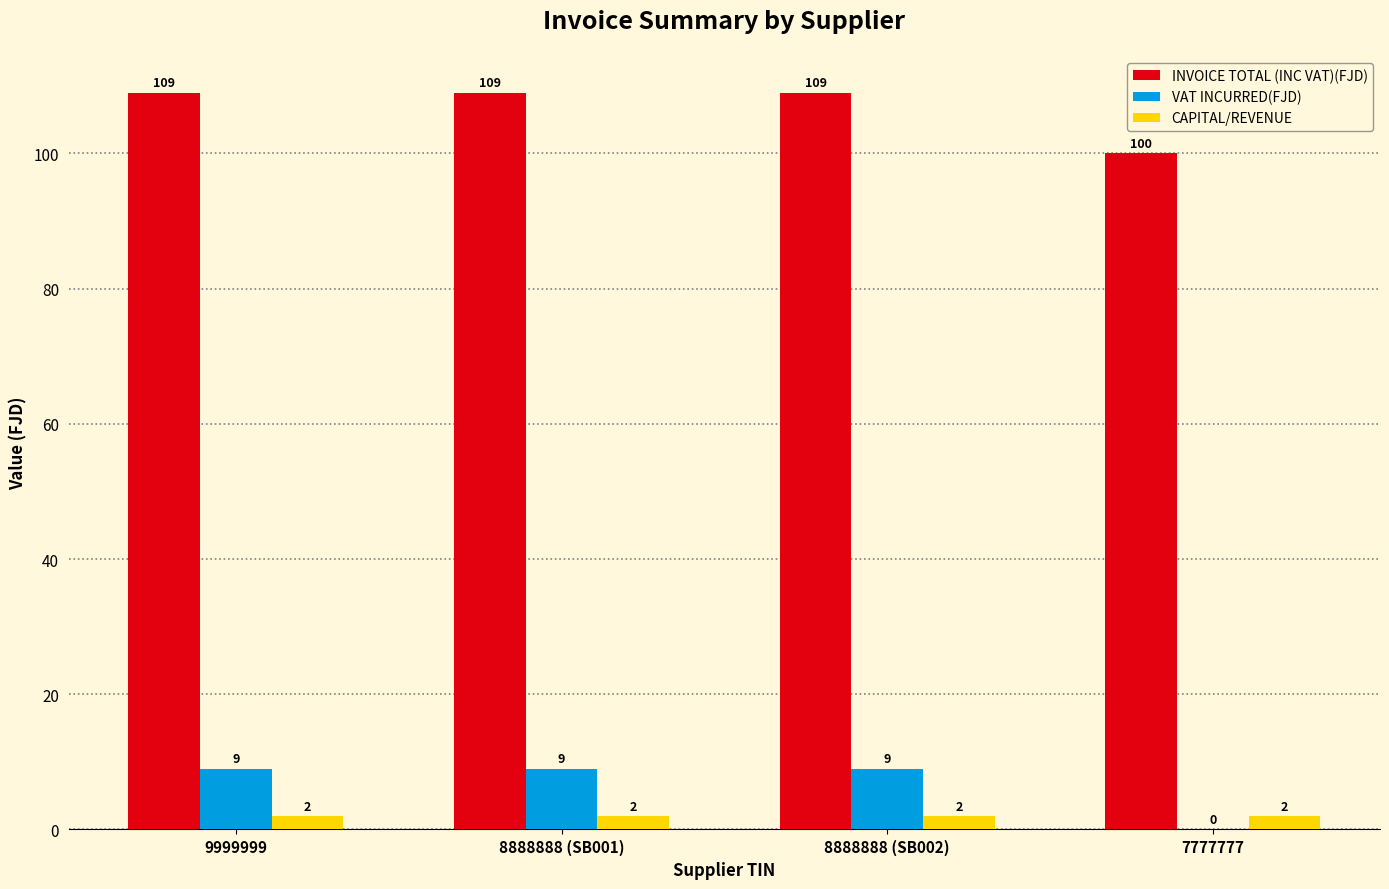

What is the greatest value displayed?

109